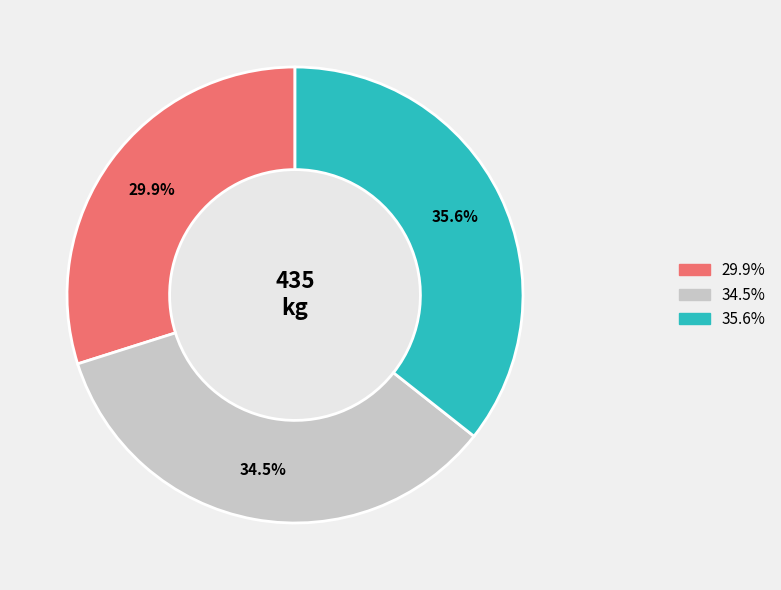

Is there a majority slice in this chart?

No